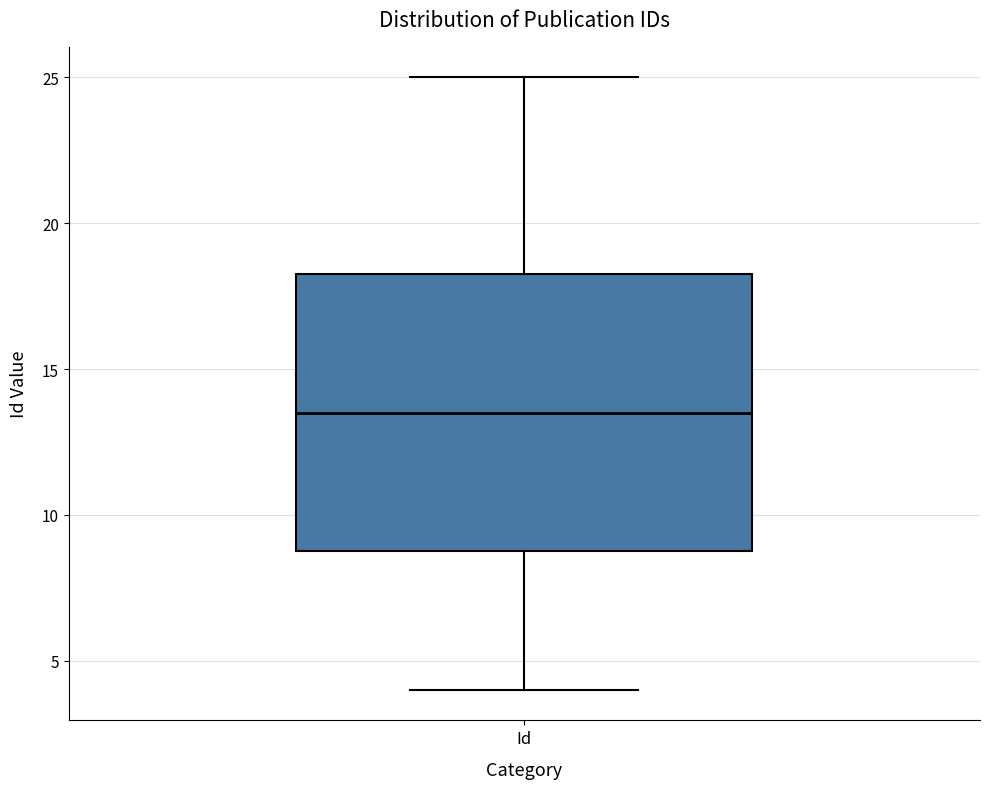

Transcribe this box plot: give where the median line is, the range the box spans, and where the two whiskers end, as read against the y-axis. The values are not printed on the chart, so give them approximately, as read against the axis.

median 13.5, box 9.0 to 18.5, whiskers 4.0 to 25.0